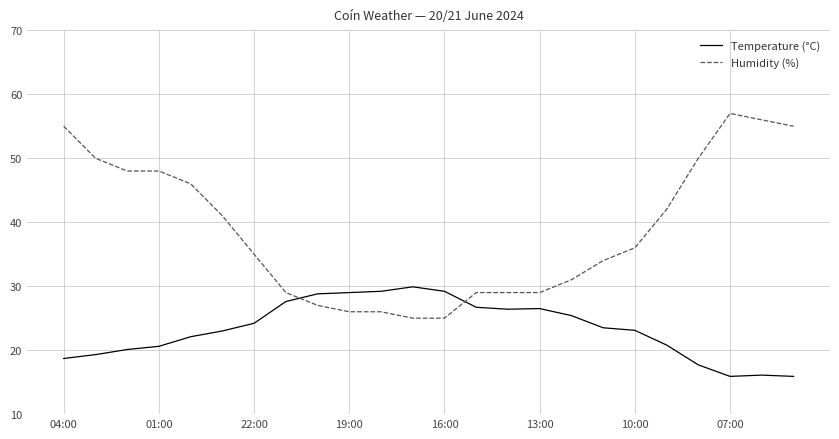

What is the difference between the maximum and minimum values in the Humidity (%) series?

32.0